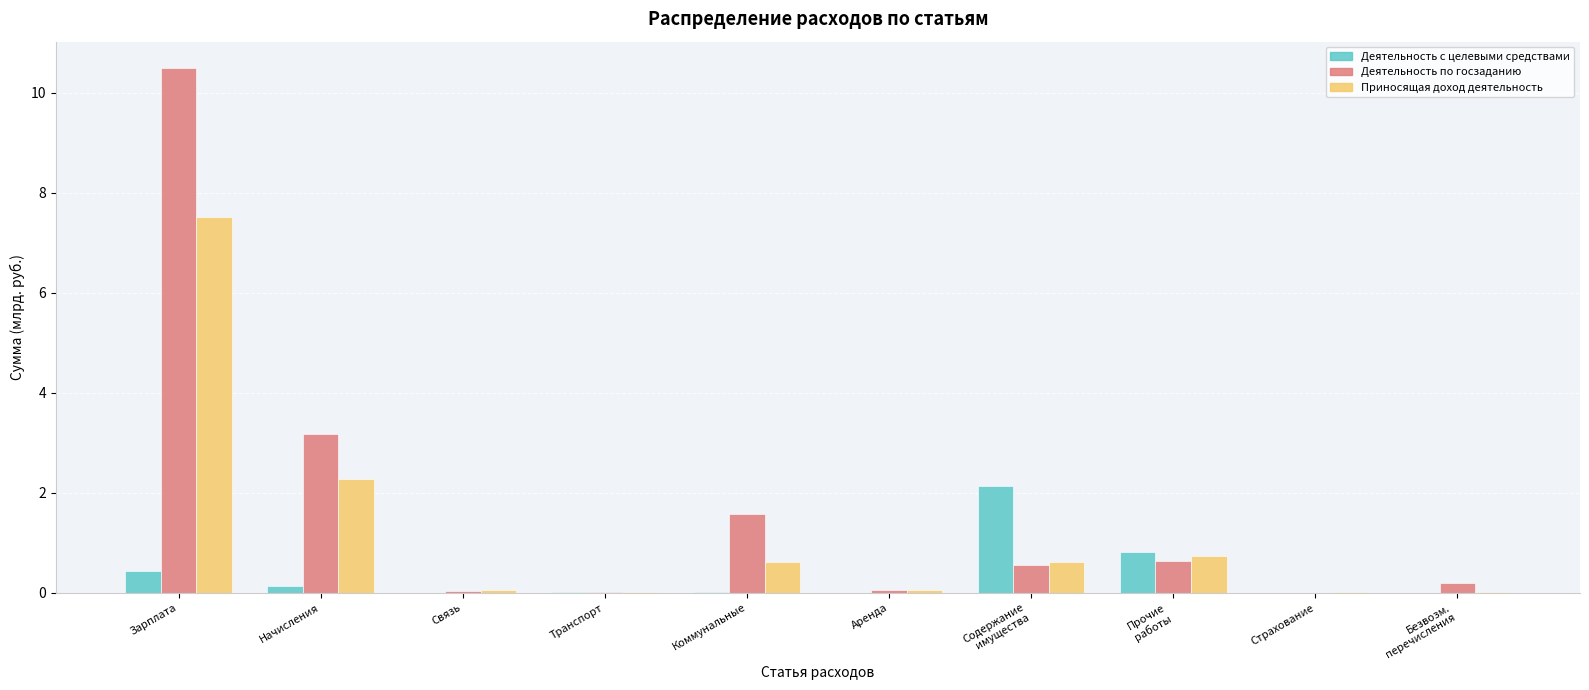

What is the difference between the Деятельность по госзаданию values at Связь and Коммунальные?

1.5